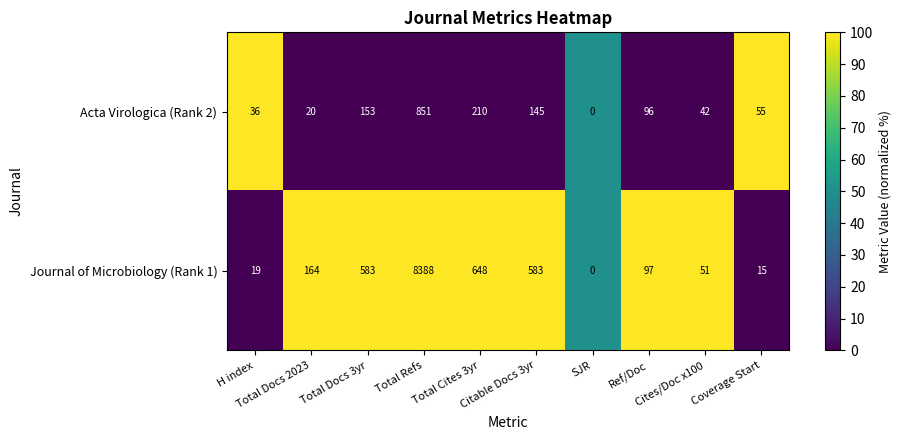

Which series has the largest range (max minus min)?

Journal of Microbiology (Rank 1)